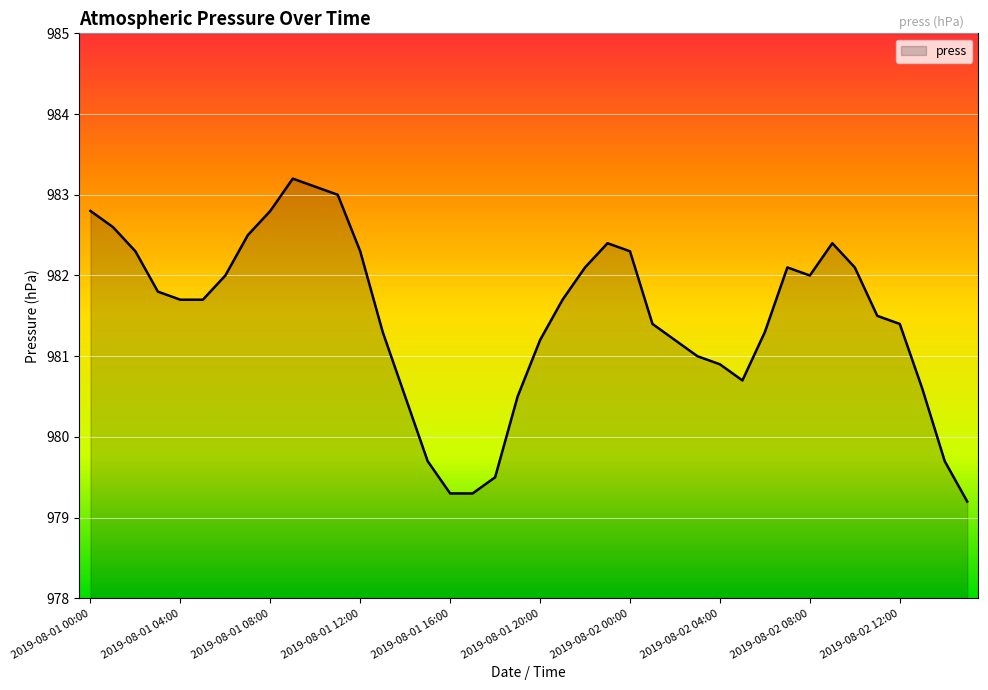

What is the minimum value shown in the chart?

979.2